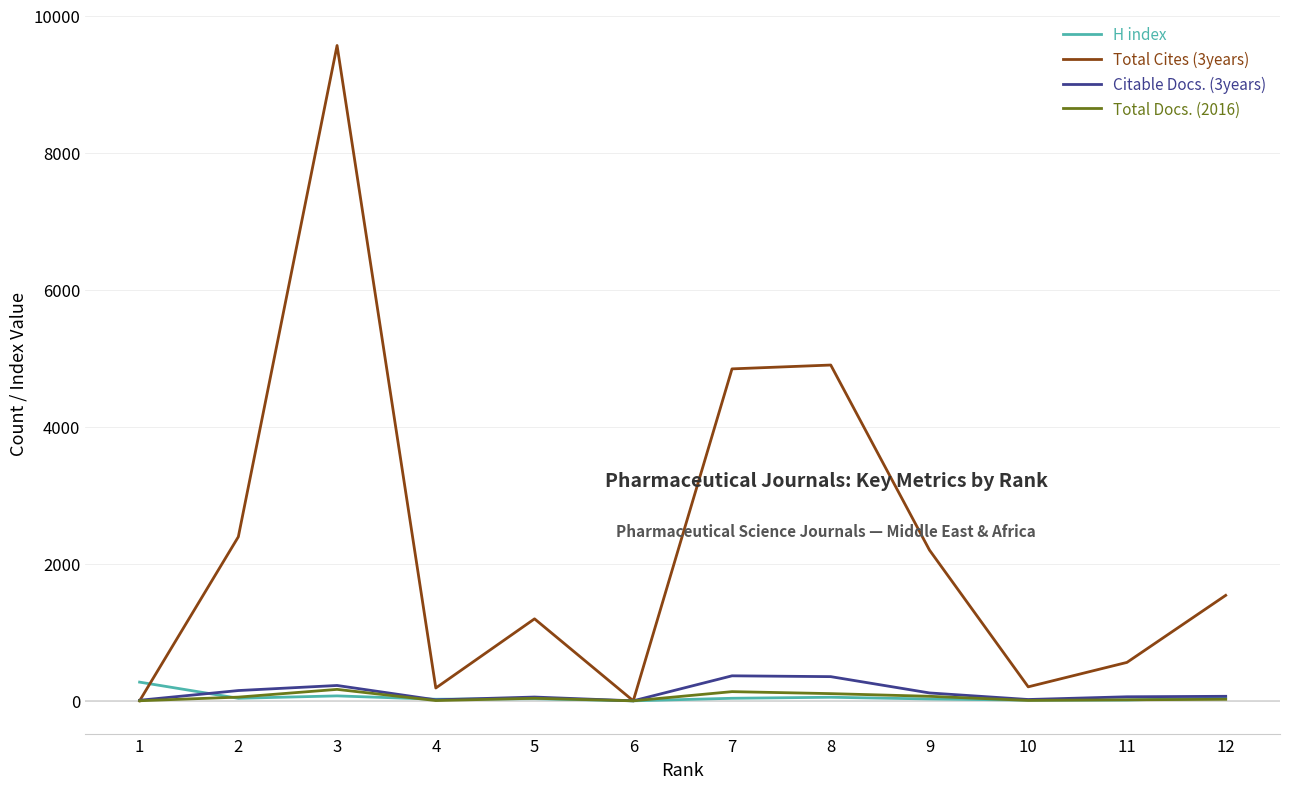

Between 5 and 7, which series saw the biggest shift?

Total Cites (3years)